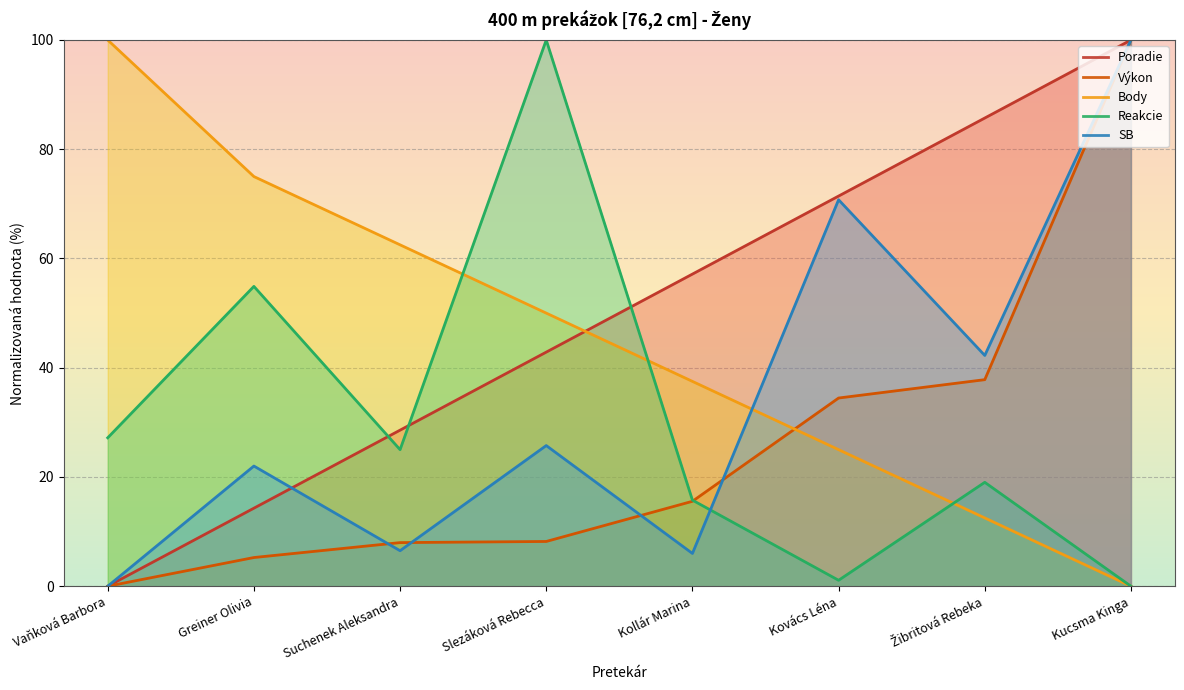

Where does the Poradie series first go above 57?

Kollár Marina